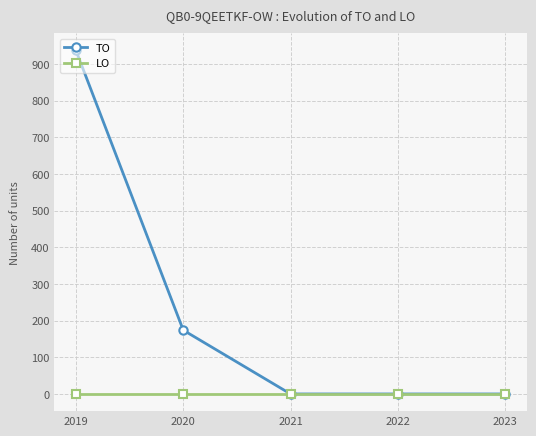

What is the difference between the maximum and second lowest values in the TO series?

937